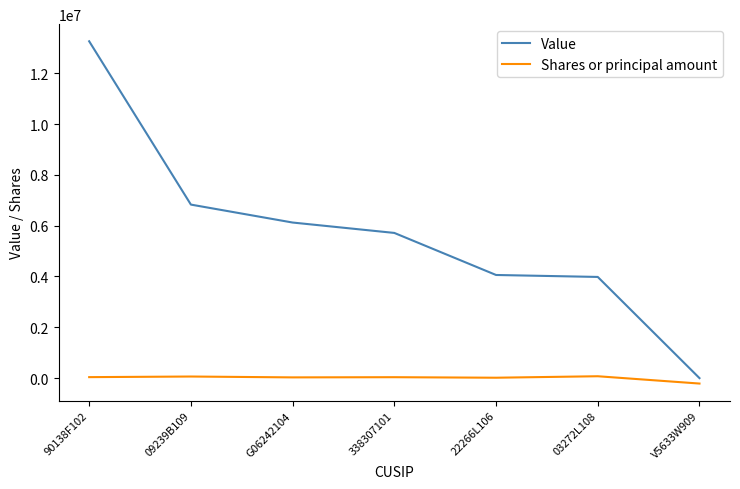

True or false: Shares or principal amount and Value intersect in this chart.

False